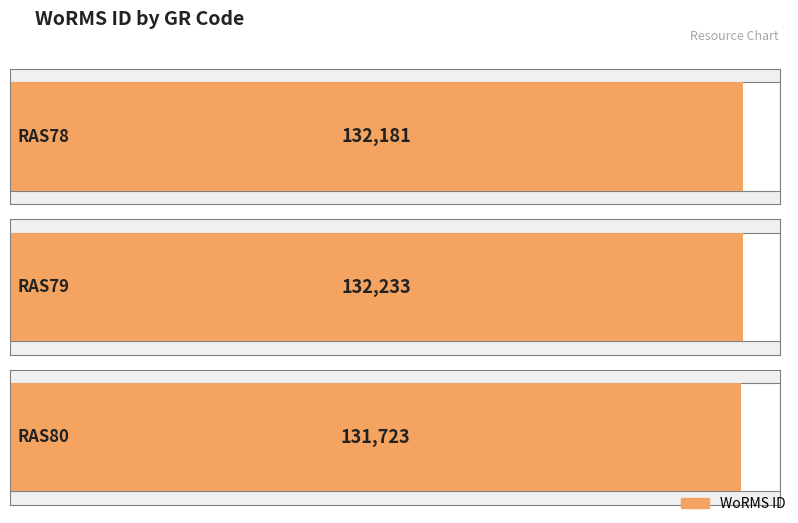

List the labels in order of value, largest first.

RAS79, RAS78, RAS80